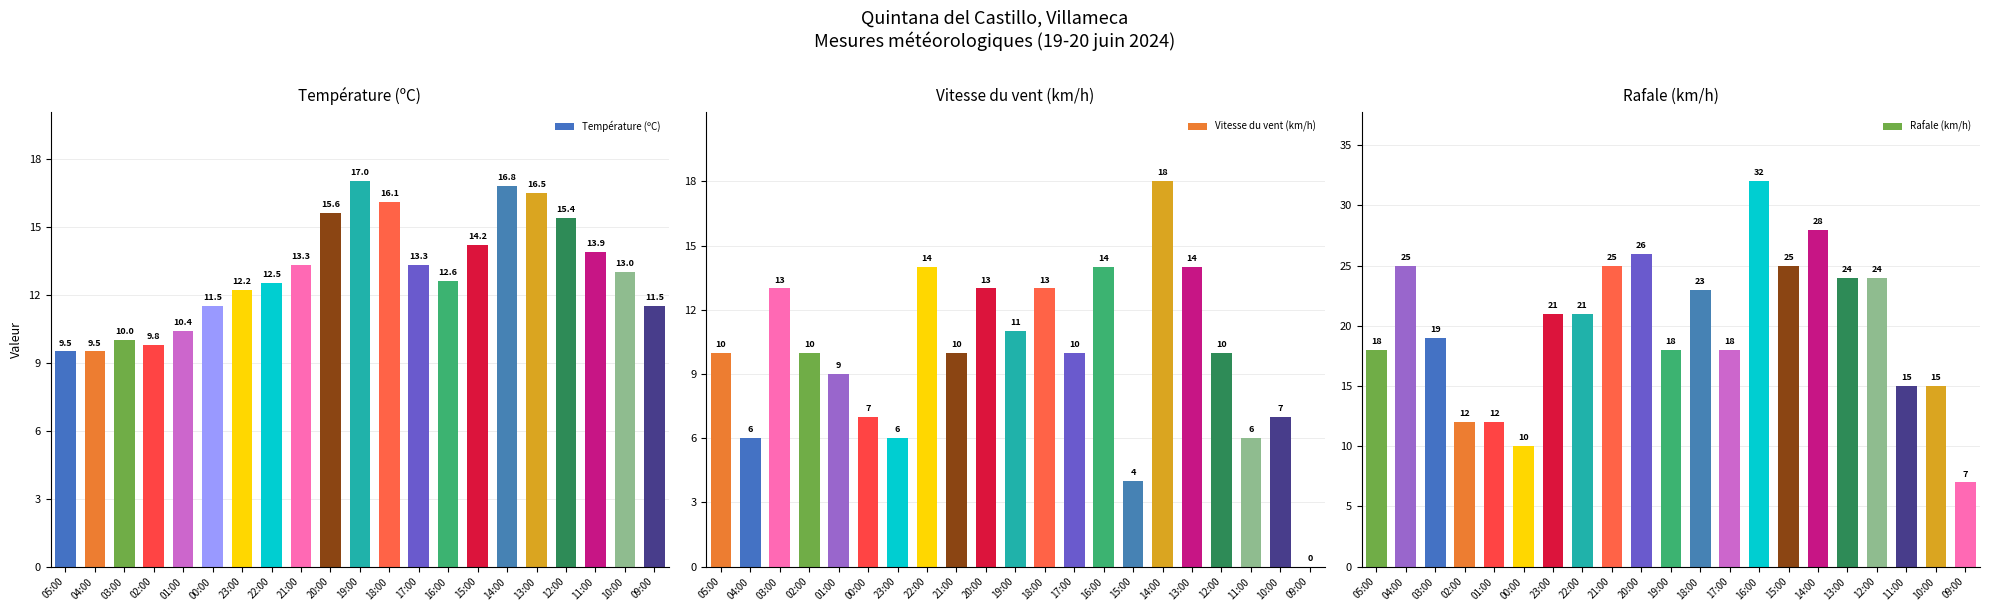

Which series has the largest total across all categories?

Rafale (km/h)